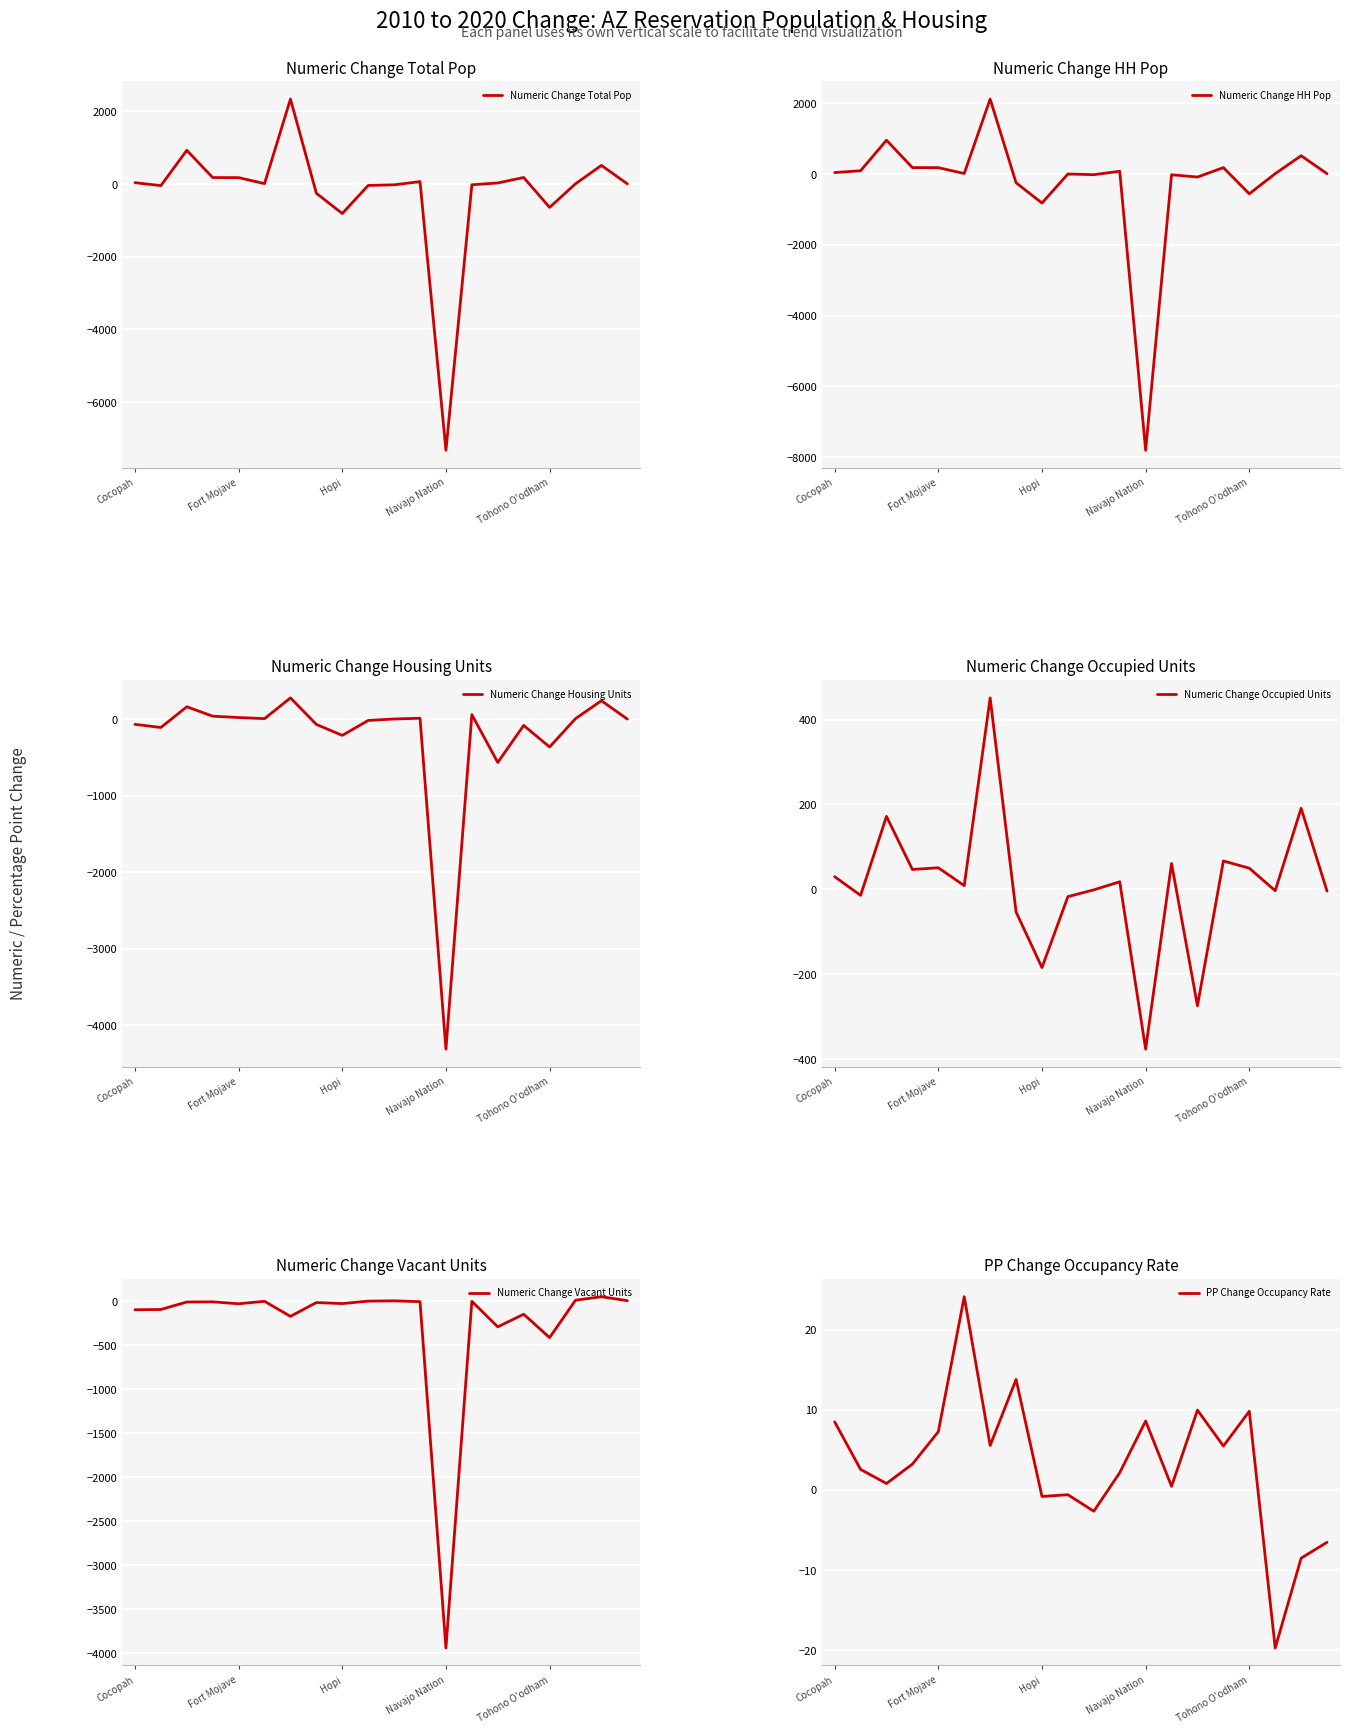

Reading left to right, what are all the values shown in this chart?

Numeric Change Total Pop: 40.0	-41.0	931.0	181.0	179.0	14.0	2341.0	-251.0	-808.0	-36.0	-19.0	69.0	-7324.0	-18.0	32.0	183.0	-640.0	10.0	516.0	8.0
Numeric Change HH Pop: 40.0	92.0	954.0	181.0	179.0	14.0	2116.0	-247.0	-820.0	0.0	-19.0	77.0	-7801.0	-21.0	-86.0	181.0	-559.0	10.0	516.0	8.0
Numeric Change Housing Units: -68.0	-109.0	162.0	39.0	21.0	7.0	278.0	-69.0	-212.0	-17.0	2.0	12.0	-4314.0	59.0	-566.0	-82.0	-364.0	7.0	241.0	1.0
Numeric Change Occupied Units: 30.0	-14.0	172.0	47.0	51.0	9.0	451.0	-53.0	-184.0	-17.0	-1.0	18.0	-376.0	61.0	-274.0	67.0	50.0	-3.0	191.0	-4.0
Numeric Change Vacant Units: -98.0	-95.0	-10.0	-8.0	-30.0	-2.0	-173.0	-16.0	-28.0	0.0	3.0	-6.0	-3938.0	-2.0	-292.0	-149.0	-414.0	10.0	50.0	5.0
PP Change Occupancy Rate: 8.5	2.6	0.8	3.2	7.3	24.1	5.5	13.8	-0.8	-0.6	-2.7	2.1	8.6	0.5	10.0	5.5	9.8	-19.7	-8.5	-6.5